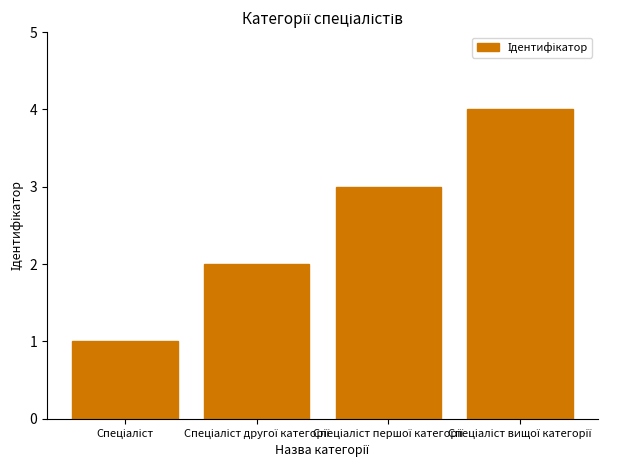

What is the smallest value displayed?

1